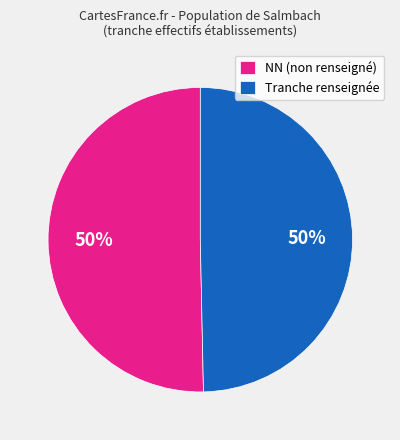

What is the ratio of the value at Tranche renseignée to the value at NN (non renseigné)?

1.0